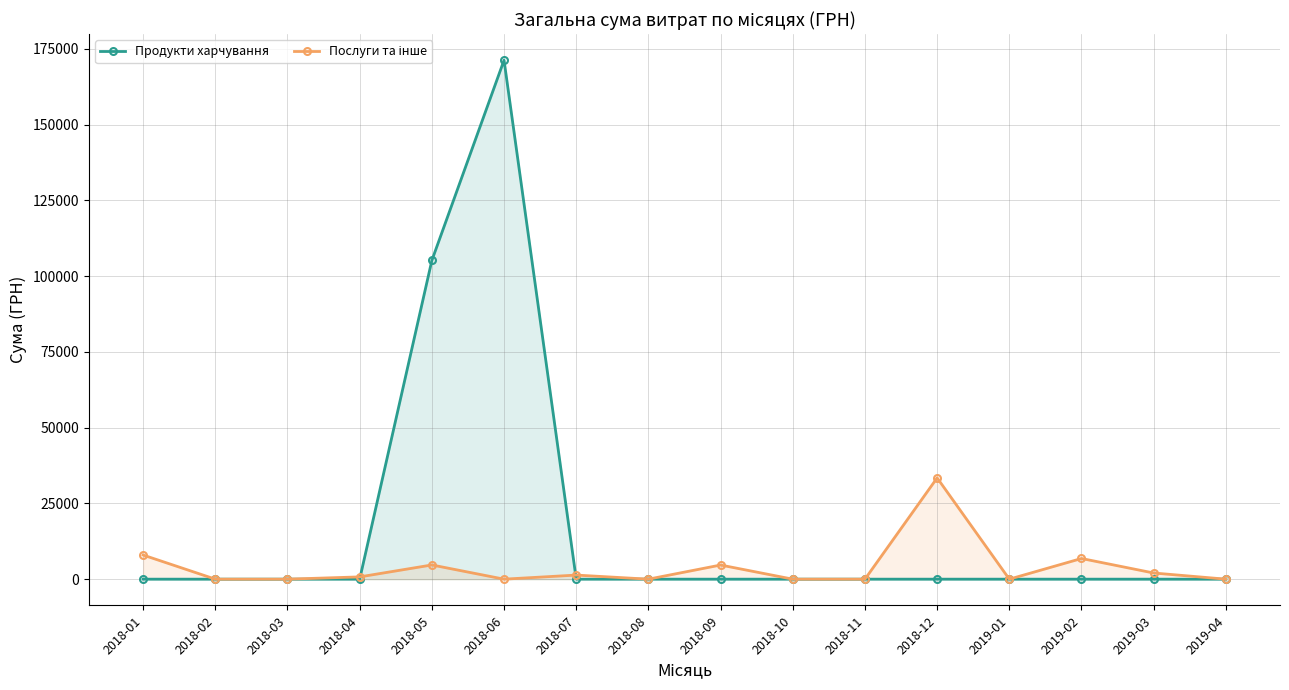

True or false: Послуги та інше and Продукти харчування intersect in this chart.

True